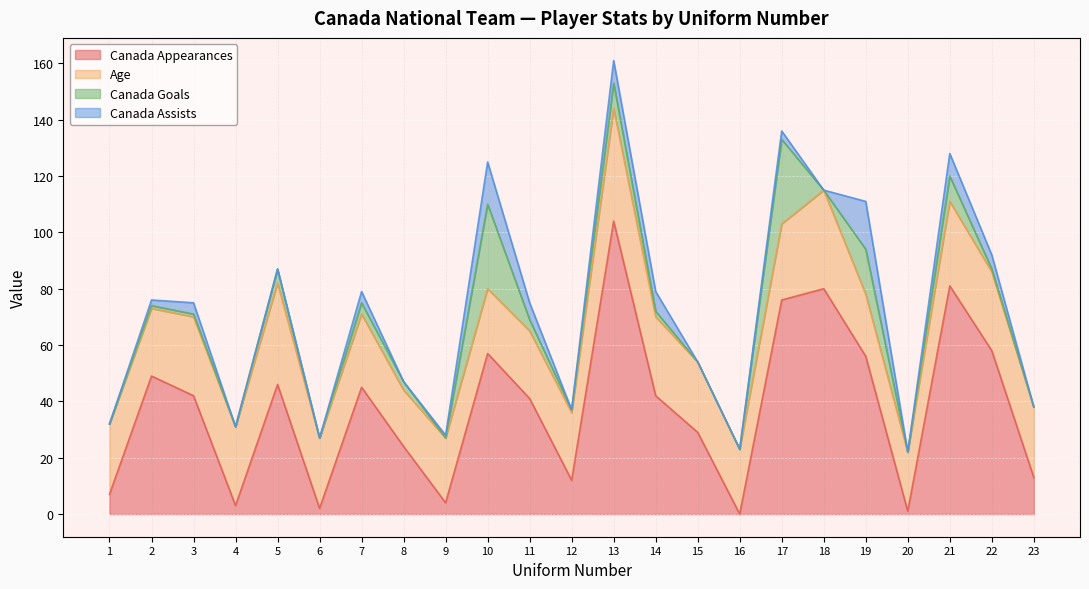

True or false: Canada Appearances and Canada Assists cross at least once.

False